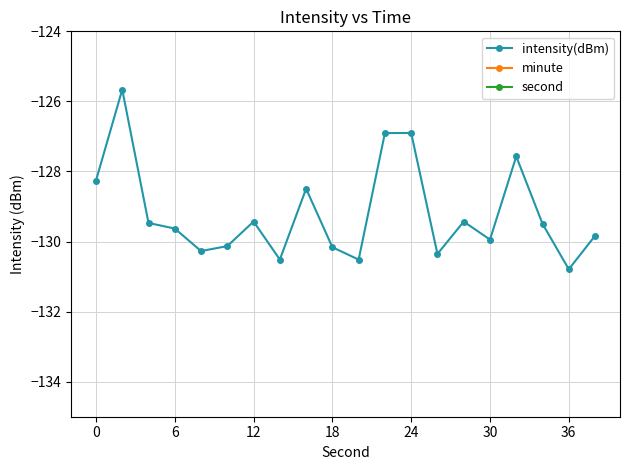

Which category has the lowest value in the intensity(dBm) series?

36